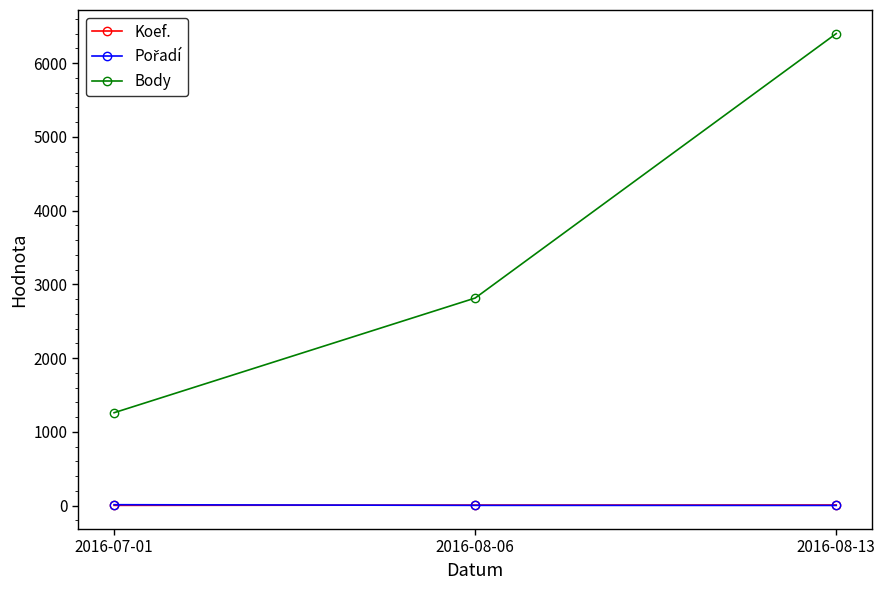

Which series changed the most between 2016-07-01 and 2016-08-06?

Body